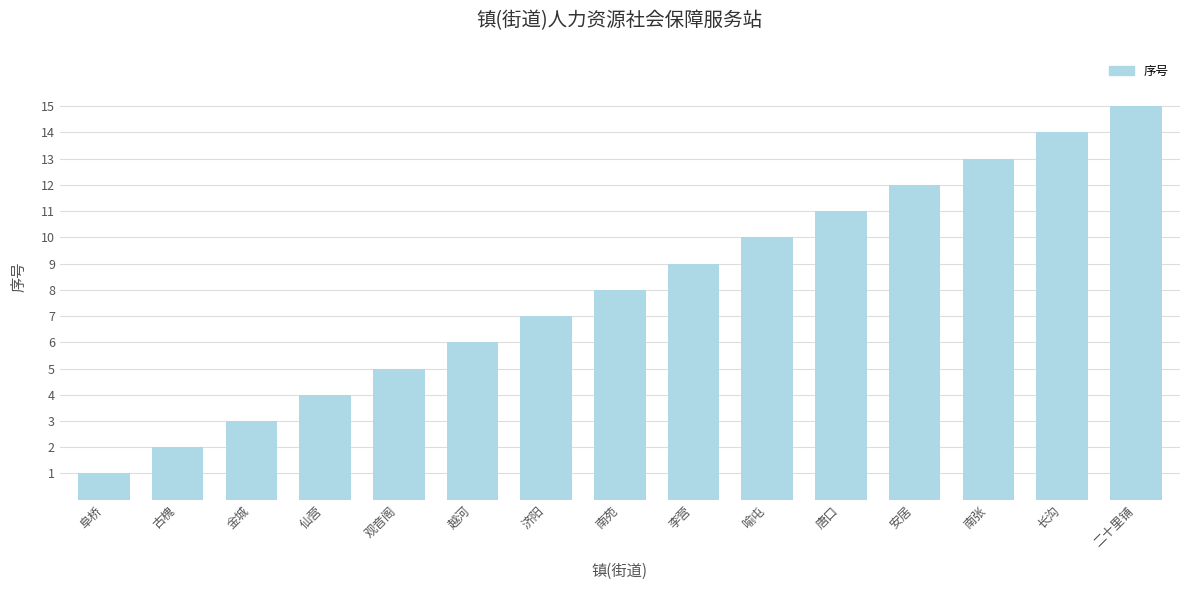

Does the chart contain any negative values?

No